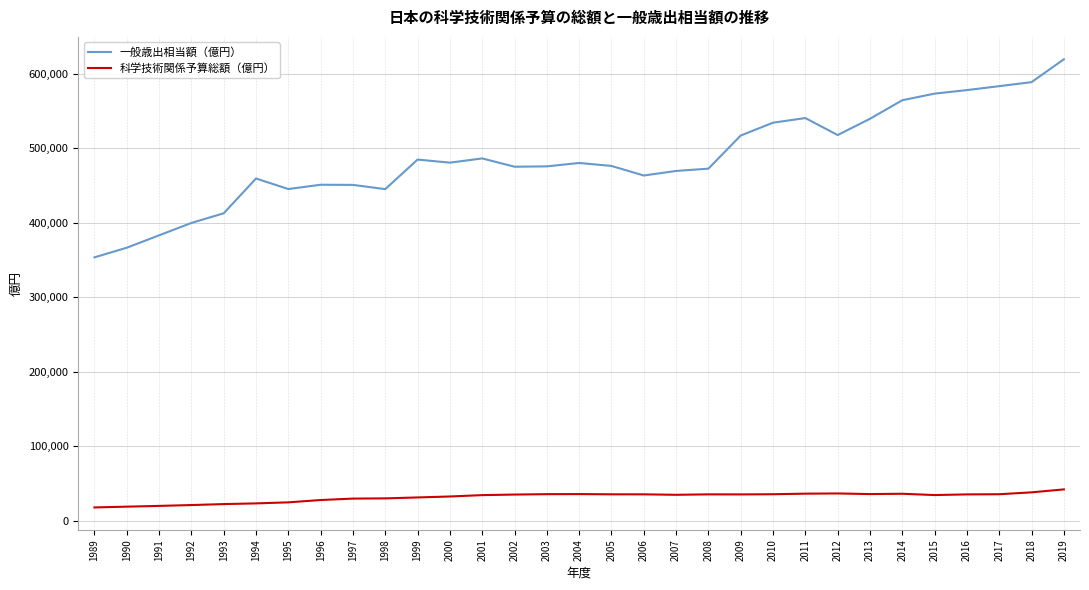

What is the difference between the 一般歳出相当額（億円） values at 1998 and 1989?

91557.3